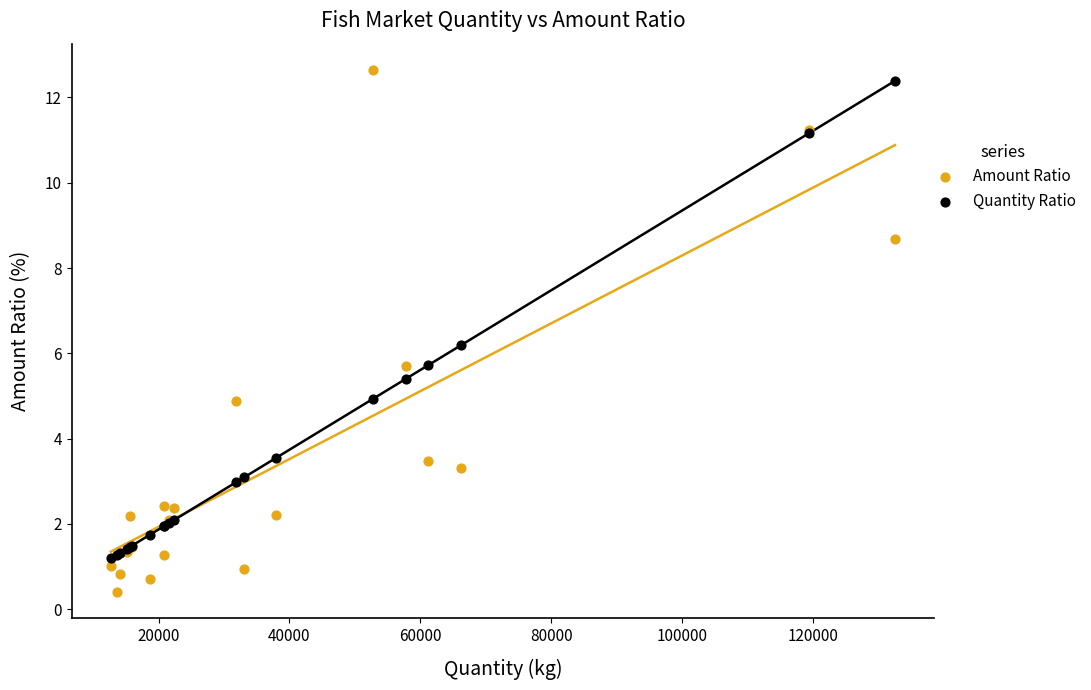

Which series has the largest Y range (max minus min)?

Amount Ratio